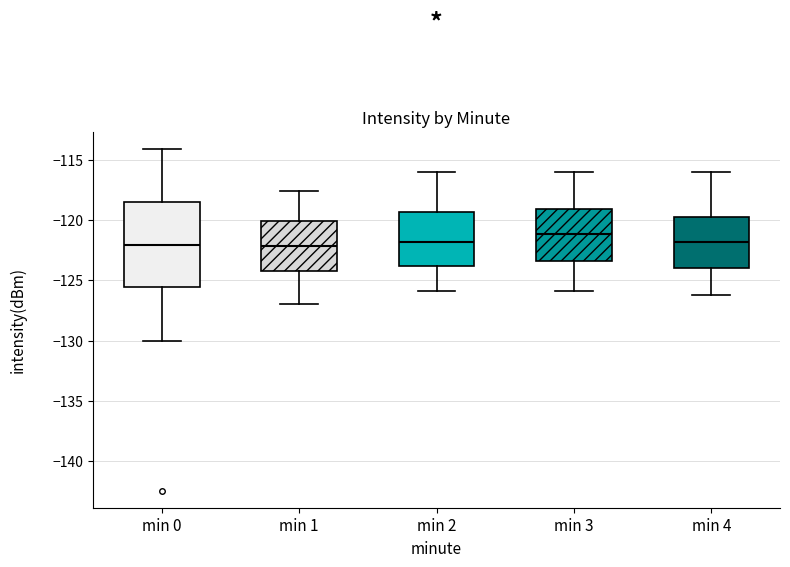

Where does the lower whisker of the box for min 4 end on the y-axis? The values are not printed on the chart, so give them approximately, as read against the axis.

-126.0